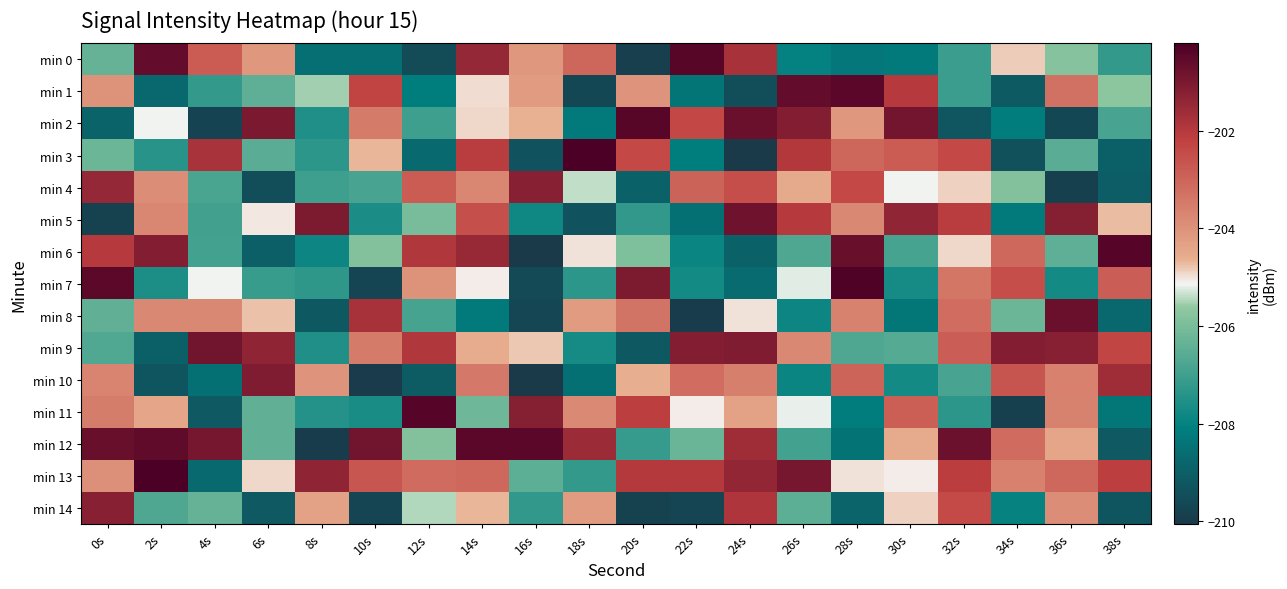

Reading left to right, list all the values displayed in this chart.

min 0: 0s=-206.4	2s=-200.6	4s=-202.8	6s=-204.1	8s=-208.5	10s=-208.5	12s=-209.5	14s=-201.4	16s=-204.1	18s=-203.0	20s=-209.9	22s=-200.4	24s=-201.8	26s=-208.0	28s=-208.3	30s=-208.3	32s=-207.1	34s=-204.9	36s=-205.8	38s=-207.2
min 1: 0s=-204.0	2s=-208.7	4s=-207.2	6s=-206.4	8s=-205.5	10s=-202.3	12s=-208.1	14s=-205.0	16s=-204.2	18s=-209.6	20s=-204.0	22s=-208.4	24s=-209.5	26s=-200.6	28s=-200.5	30s=-202.0	32s=-207.1	34s=-209.1	36s=-203.3	38s=-205.7
min 2: 0s=-208.9	2s=-205.2	4s=-209.8	6s=-201.0	8s=-207.5	10s=-203.5	12s=-207.0	14s=-204.9	16s=-204.6	18s=-208.3	20s=-200.4	22s=-202.4	24s=-200.7	26s=-201.2	28s=-204.1	30s=-200.9	32s=-209.2	34s=-208.1	36s=-209.7	38s=-206.9
min 3: 0s=-206.2	2s=-207.4	4s=-201.8	6s=-206.5	8s=-207.3	10s=-204.7	12s=-208.7	14s=-202.1	16s=-209.4	18s=-200.2	20s=-202.4	22s=-208.1	24s=-210.1	26s=-202.0	28s=-203.0	30s=-202.8	32s=-202.4	34s=-209.4	36s=-206.5	38s=-209.0
min 4: 0s=-201.5	2s=-203.9	4s=-206.8	6s=-209.5	8s=-207.0	10s=-206.9	12s=-202.8	14s=-203.7	16s=-201.2	18s=-205.4	20s=-208.9	22s=-203.0	24s=-202.5	26s=-204.5	28s=-202.4	30s=-205.2	32s=-204.9	34s=-205.8	36s=-209.9	38s=-209.0
min 5: 0s=-209.8	2s=-203.7	4s=-207.0	6s=-205.0	8s=-201.0	10s=-207.6	12s=-206.0	14s=-202.6	16s=-207.8	18s=-209.3	20s=-207.2	22s=-208.5	24s=-200.8	26s=-202.0	28s=-203.8	30s=-201.4	32s=-202.1	34s=-208.2	36s=-201.2	38s=-204.7
min 6: 0s=-202.0	2s=-201.1	4s=-206.9	6s=-209.0	8s=-207.8	10s=-205.8	12s=-201.9	14s=-201.5	16s=-210.0	18s=-205.0	20s=-205.9	22s=-207.9	24s=-208.9	26s=-206.7	28s=-200.7	30s=-206.9	32s=-204.9	34s=-203.1	36s=-206.5	38s=-200.4
min 7: 0s=-200.5	2s=-207.6	4s=-205.1	6s=-207.1	8s=-207.3	10s=-209.7	12s=-204.0	14s=-205.1	16s=-209.6	18s=-207.3	20s=-201.0	22s=-207.7	24s=-208.7	26s=-205.2	28s=-200.3	30s=-207.7	32s=-203.4	34s=-202.5	36s=-207.7	38s=-202.8
min 8: 0s=-206.4	2s=-203.8	4s=-203.8	6s=-204.8	8s=-209.2	10s=-201.8	12s=-206.9	14s=-208.2	16s=-209.7	18s=-204.2	20s=-203.3	22s=-209.9	24s=-205.0	26s=-207.8	28s=-203.7	30s=-208.4	32s=-203.2	34s=-206.2	36s=-200.7	38s=-208.7
min 9: 0s=-206.7	2s=-209.0	4s=-200.9	6s=-201.3	8s=-207.5	10s=-203.5	12s=-201.9	14s=-204.6	16s=-204.8	18s=-207.7	20s=-209.2	22s=-201.1	24s=-201.1	26s=-203.8	28s=-206.7	30s=-206.6	32s=-202.8	34s=-201.1	36s=-201.2	38s=-202.3
min 10: 0s=-203.7	2s=-209.3	4s=-208.5	6s=-201.1	8s=-204.0	10s=-210.0	12s=-209.1	14s=-203.5	16s=-210.1	18s=-208.5	20s=-204.6	22s=-203.2	24s=-203.6	26s=-207.9	28s=-203.0	30s=-207.7	32s=-206.9	34s=-202.6	36s=-203.6	38s=-201.6
min 11: 0s=-203.5	2s=-204.4	4s=-209.2	6s=-206.4	8s=-207.5	10s=-207.7	12s=-200.4	14s=-206.2	16s=-201.2	18s=-203.8	20s=-202.2	22s=-205.1	24s=-204.3	26s=-205.2	28s=-208.2	30s=-202.9	32s=-207.3	34s=-209.9	36s=-203.7	38s=-208.3
min 12: 0s=-200.7	2s=-200.6	4s=-201.0	6s=-206.4	8s=-210.0	10s=-200.8	12s=-205.8	14s=-200.4	16s=-200.5	18s=-201.6	20s=-207.2	22s=-206.3	24s=-201.6	26s=-206.9	28s=-208.4	30s=-204.5	32s=-200.7	34s=-203.1	36s=-204.4	38s=-209.1
min 13: 0s=-204.0	2s=-200.2	4s=-208.7	6s=-204.9	8s=-201.3	10s=-202.7	12s=-203.1	14s=-203.1	16s=-206.5	18s=-207.2	20s=-202.0	22s=-202.0	24s=-201.4	26s=-201.0	28s=-205.0	30s=-205.1	32s=-202.1	34s=-203.6	36s=-203.1	38s=-202.2
min 14: 0s=-201.2	2s=-206.7	4s=-206.4	6s=-209.2	8s=-204.3	10s=-209.8	12s=-205.5	14s=-204.7	16s=-207.2	18s=-204.2	20s=-209.8	22s=-209.7	24s=-201.9	26s=-206.5	28s=-208.8	30s=-204.9	32s=-202.4	34s=-208.0	36s=-203.9	38s=-209.3